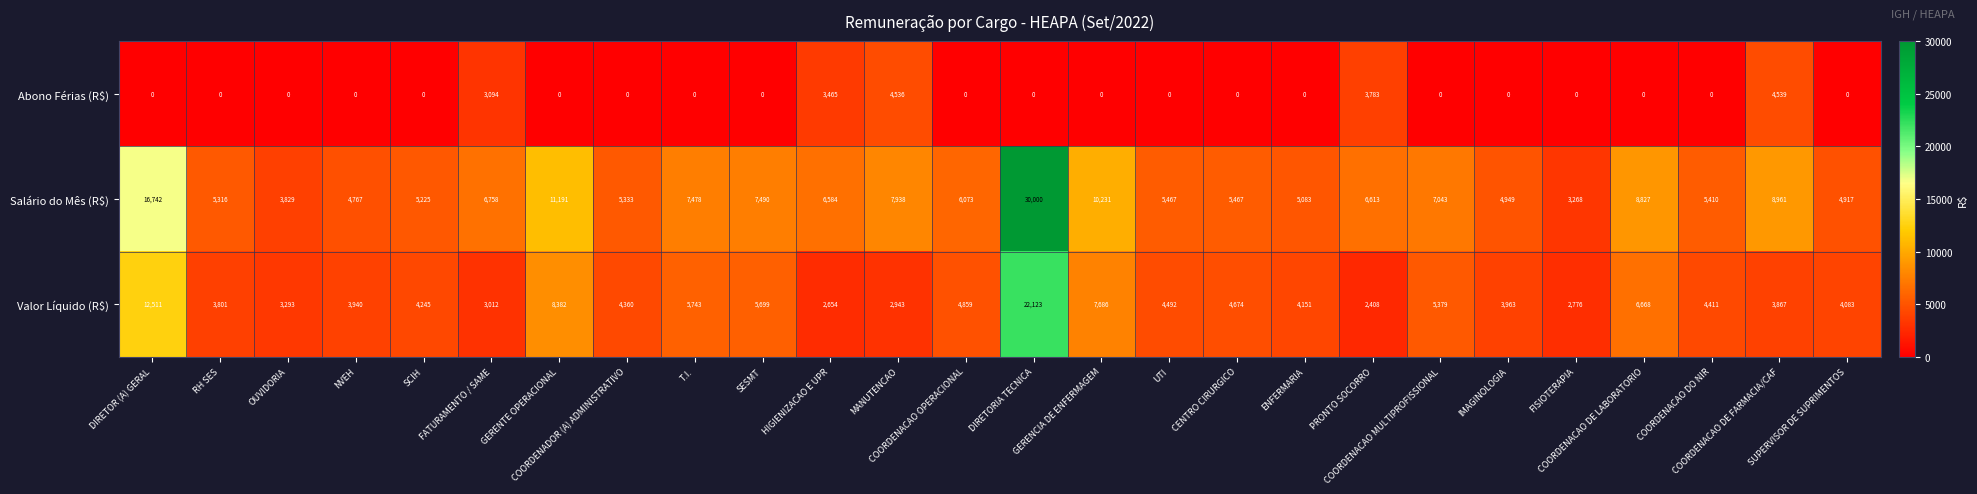

At how many categories does at least one series exceed 659?

26